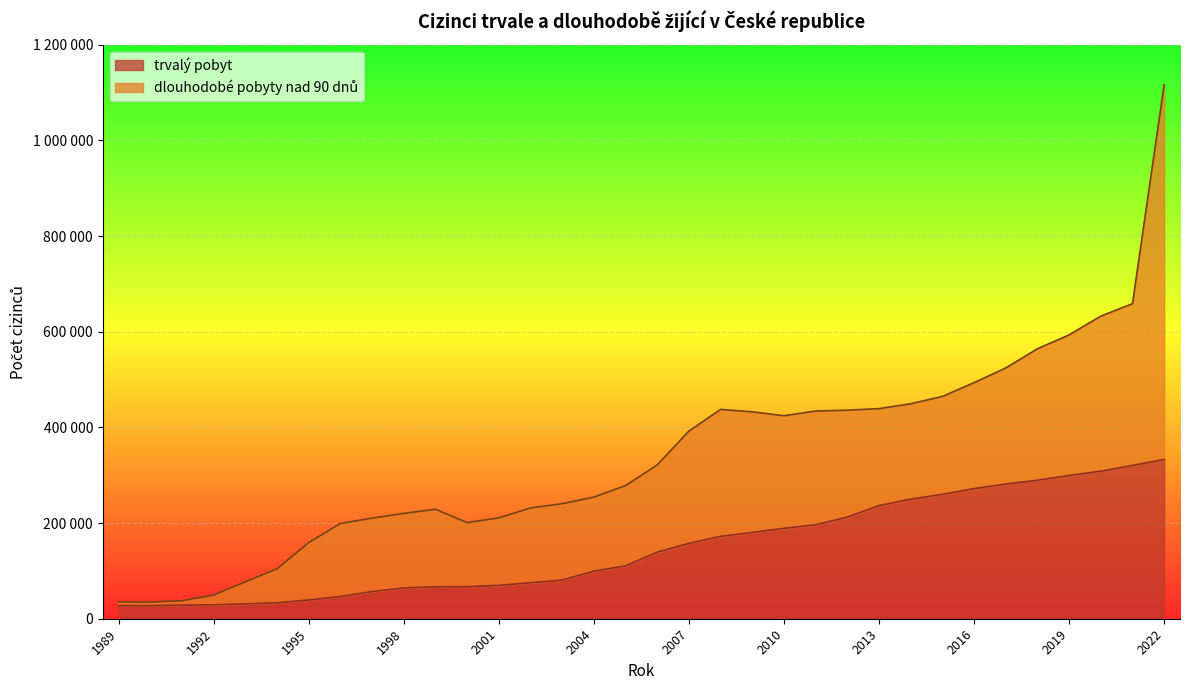

The value at 2009 is 180359. True or false?

True